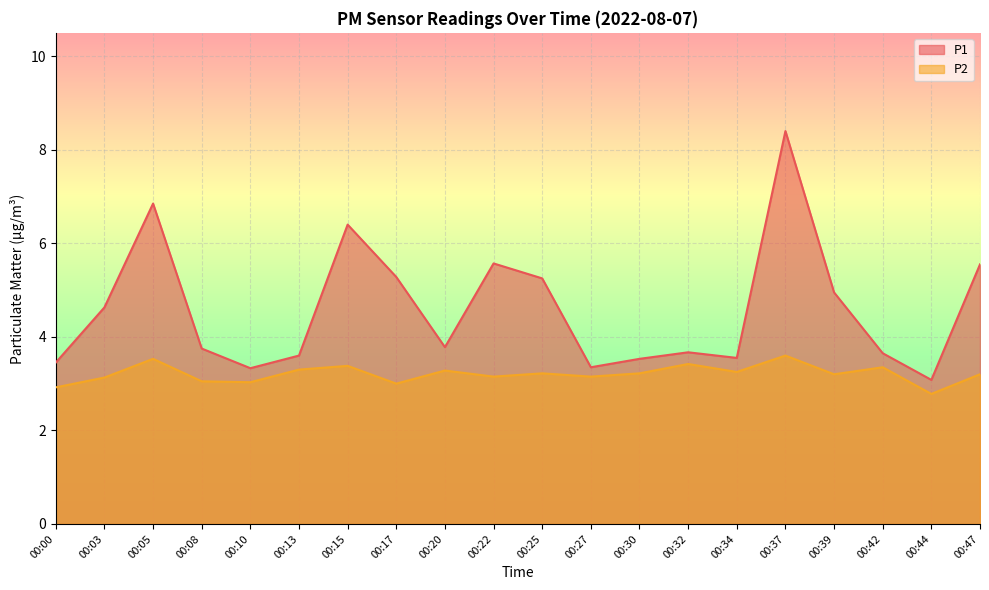

What is the sum of the P1 values at 00:42 and 00:34?

7.2